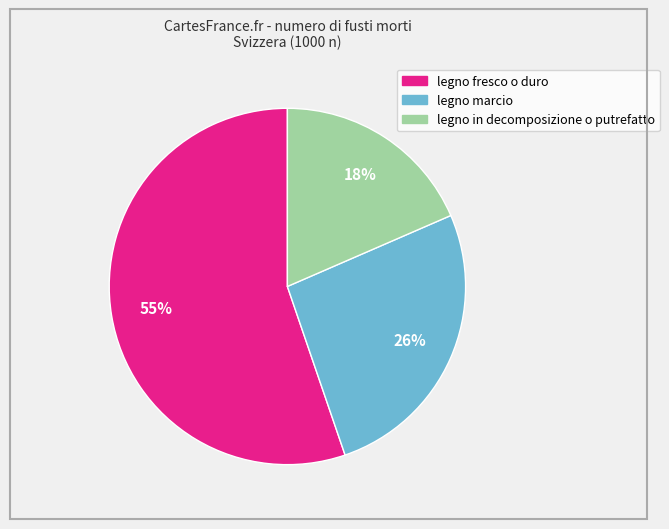

How many segments does this pie chart have?

3